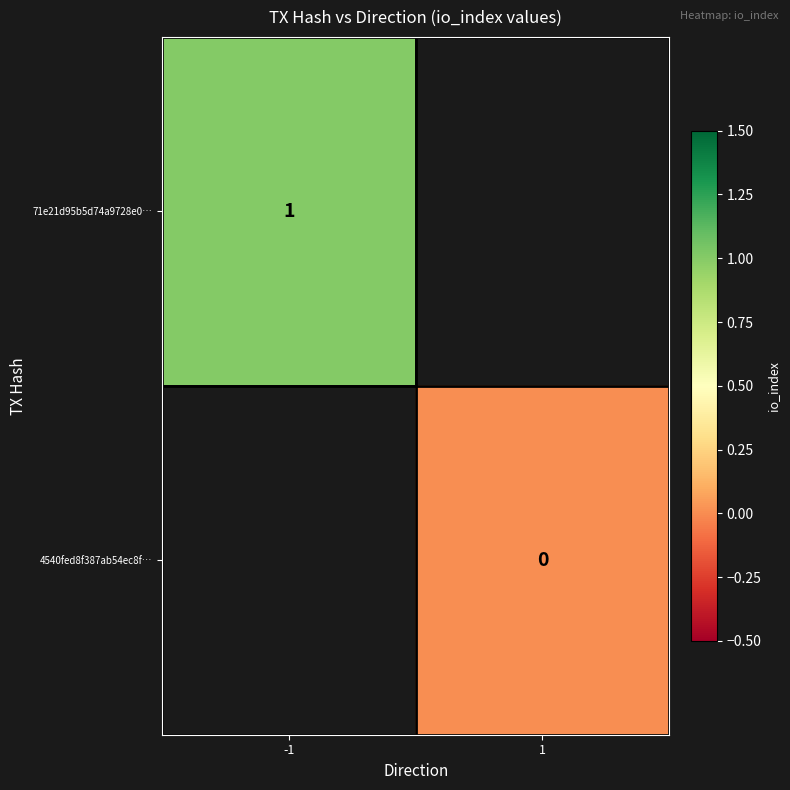

At which category does the chart reach its minimum across all series?

1